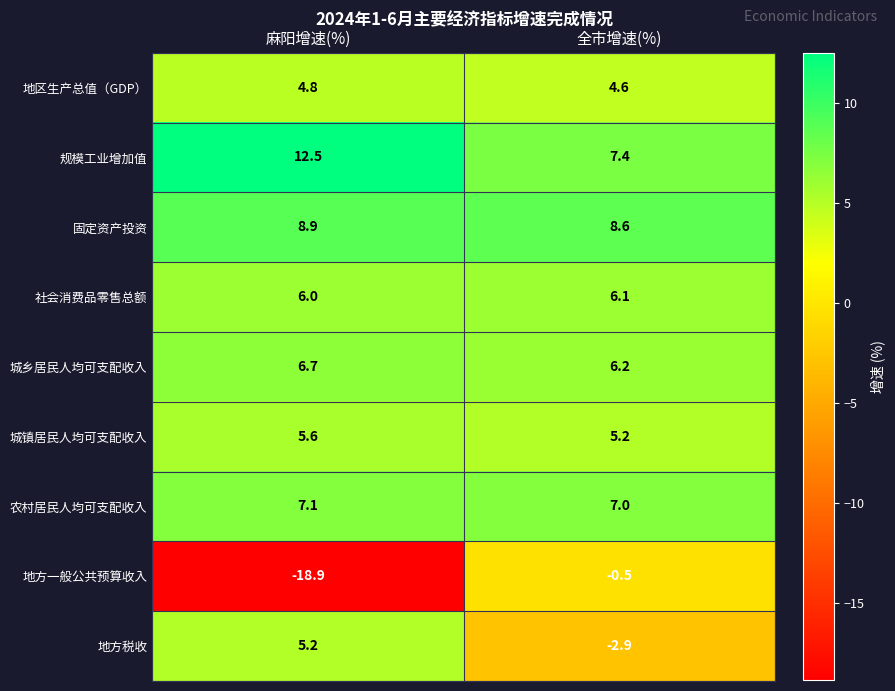

The 农村居民人均可支配收入 series shows 7.1 at 麻阳增速(%). True or false?

True